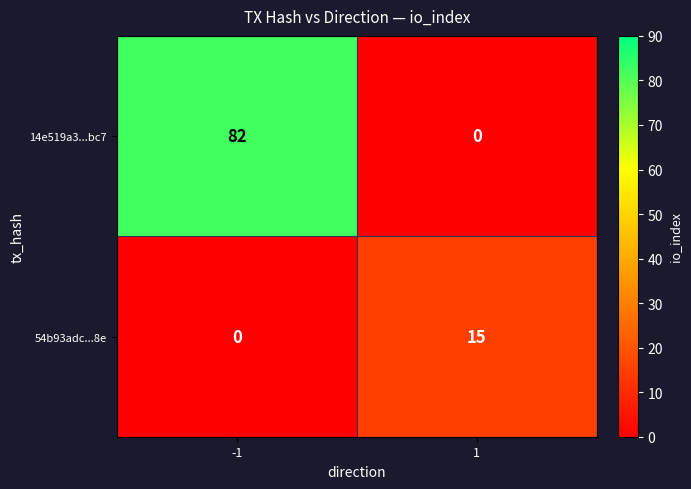

Rank the series at 1 from highest to lowest value.

54b93adc...8e, 14e519a3...bc7